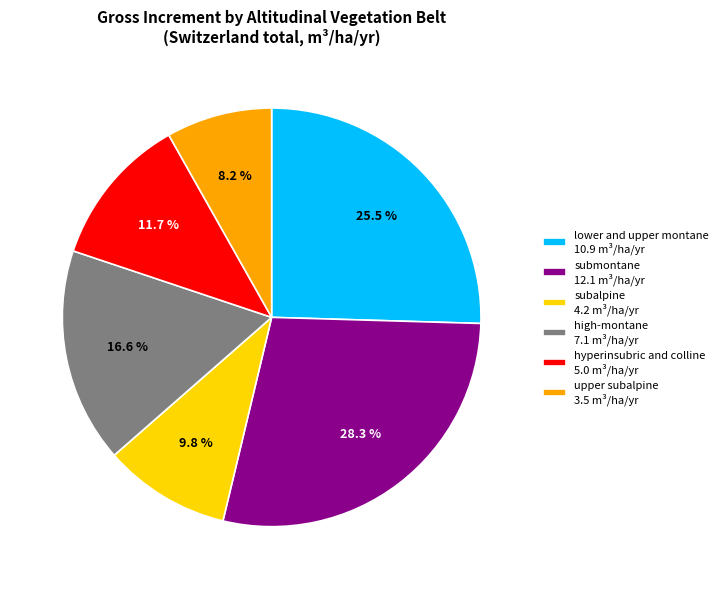

Which category has the biggest portion of the pie?

submontane 12.1 m³/ha/yr